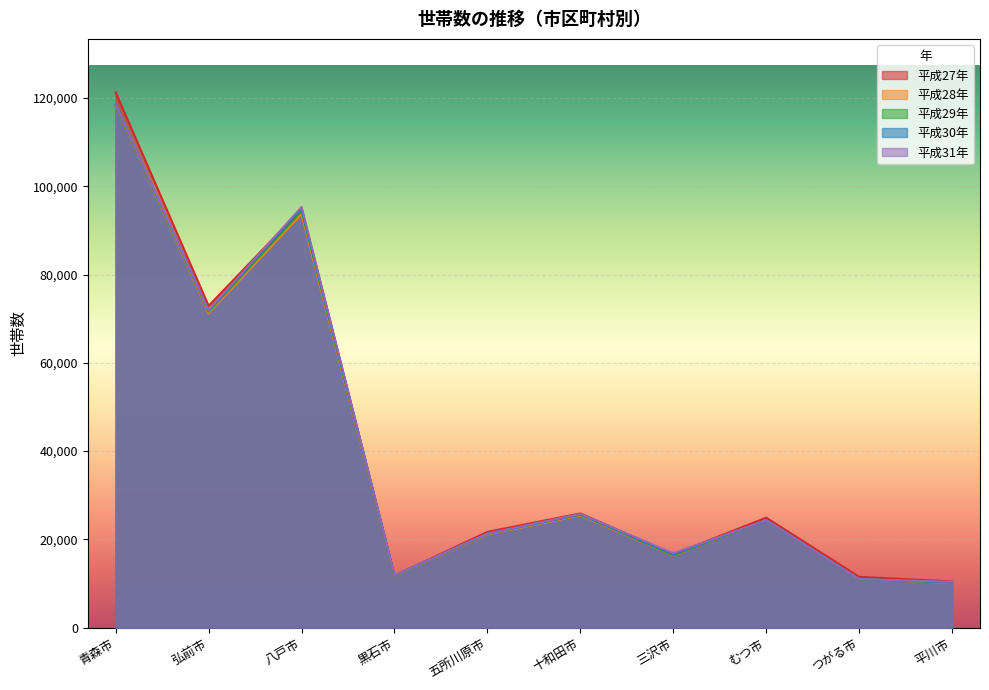

Between 弘前市 and 八戸市, which is larger?

八戸市